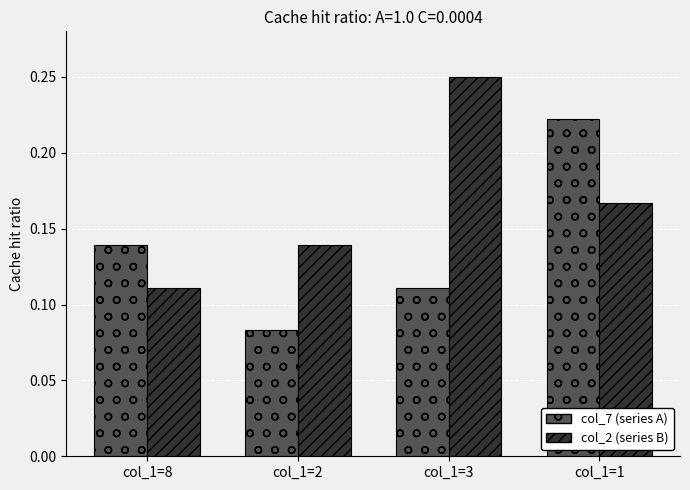

At how many categories does at least one series exceed 0?

4